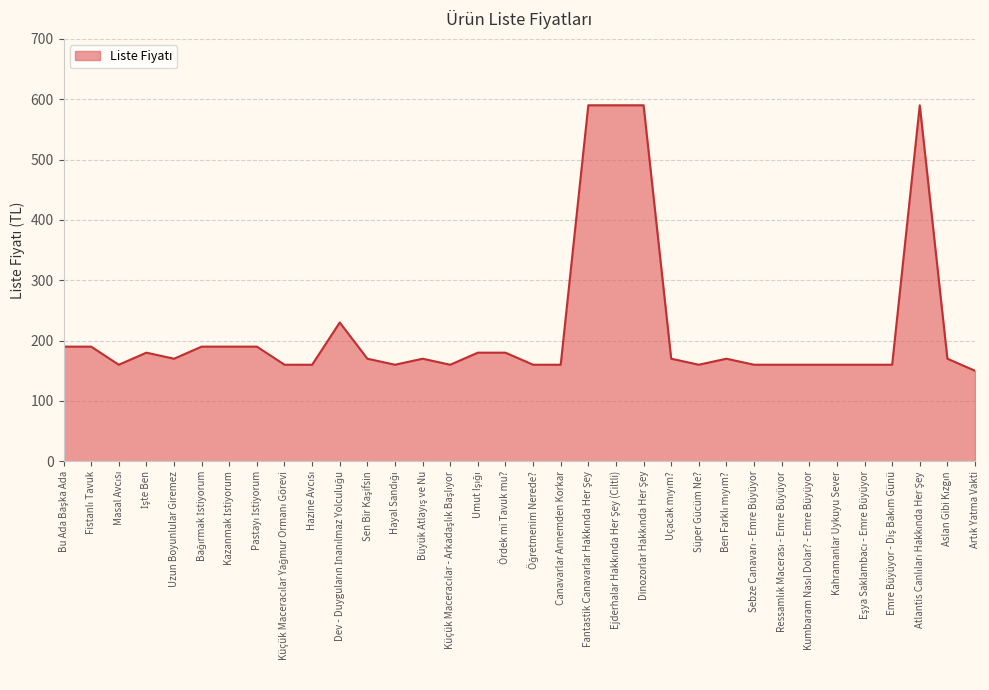

How many lines are shown in the chart?

1